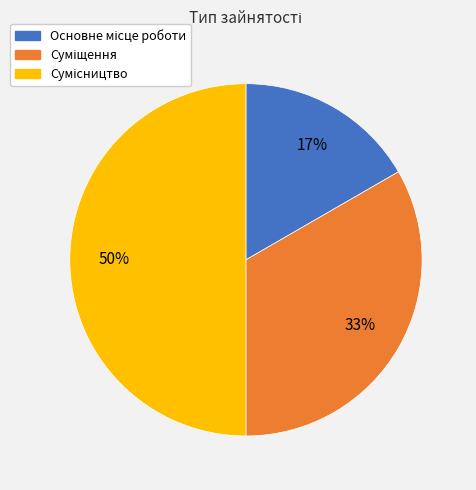

To the nearest percent, what is the difference between the largest and smallest slice percentages?

33%